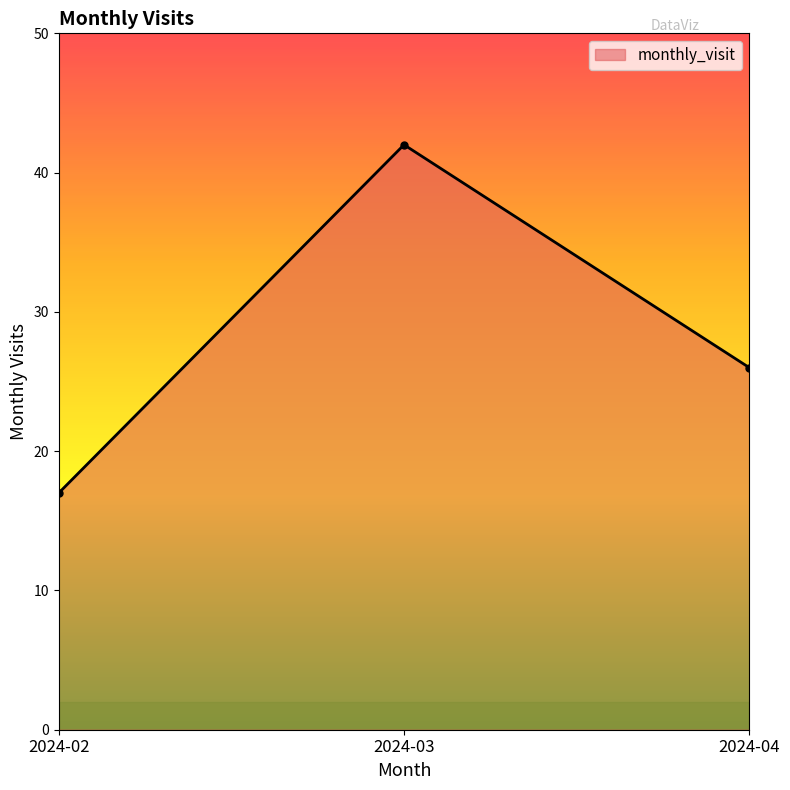

What is the value of the 1st point from the left?

17